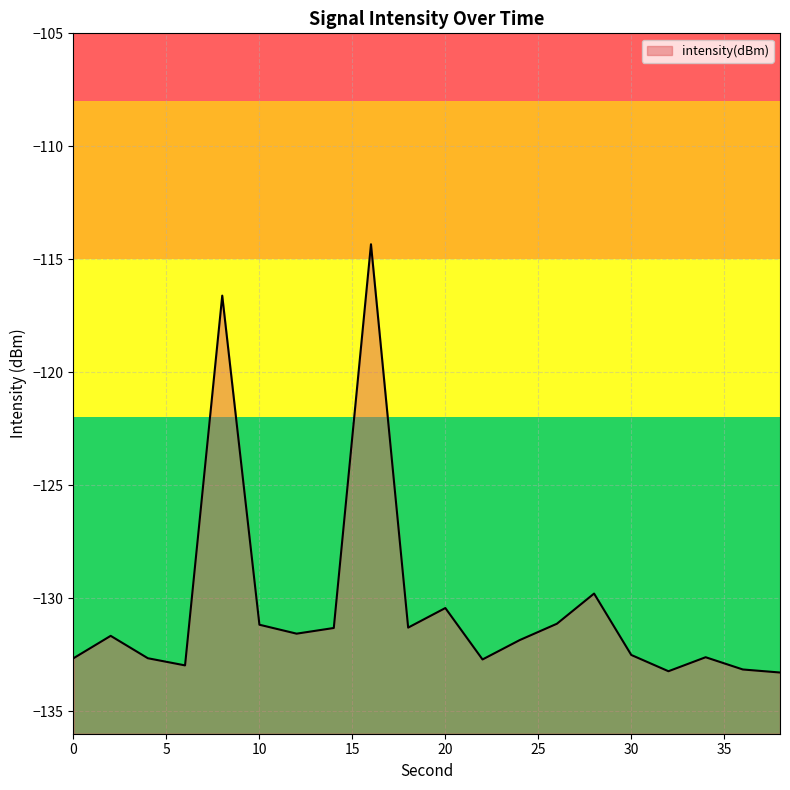

What is the change in value from 4 to 10?

+1.5